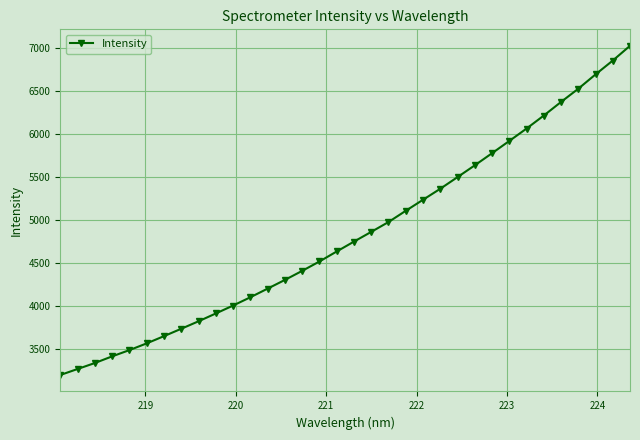

What is the value of the 2nd point from the left?

3268.7